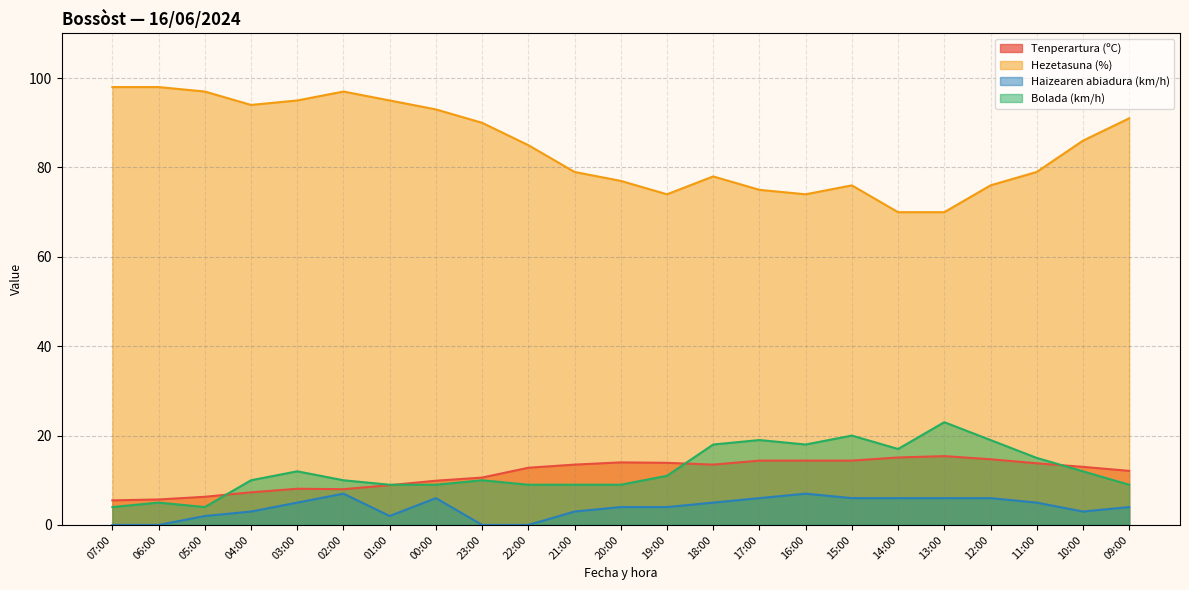

Rank the categories by Haizearen abiadura (km/h) value from highest to lowest.

02:00, 16:00, 00:00, 17:00, 15:00, 14:00, 13:00, 12:00, 03:00, 18:00, 11:00, 20:00, 19:00, 09:00, 04:00, 21:00, 10:00, 05:00, 01:00, 07:00, 06:00, 23:00, 22:00